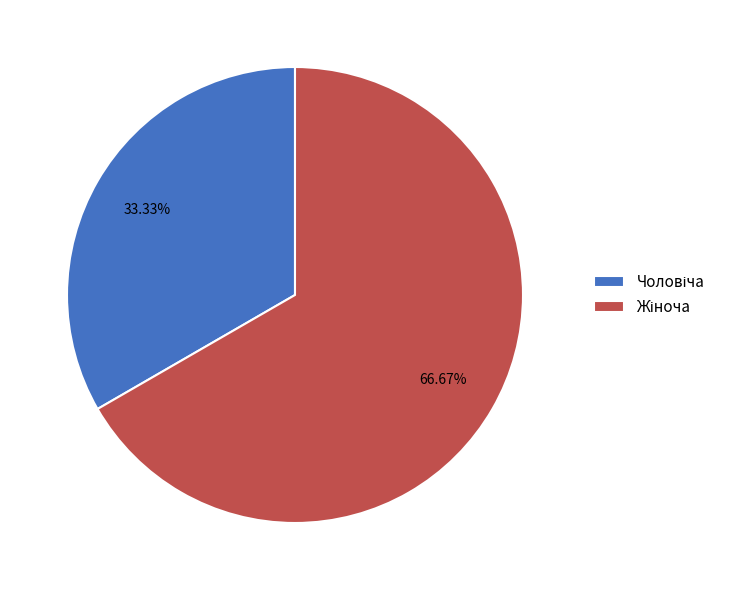

Is there any slice that represents more than half of the pie?

Yes